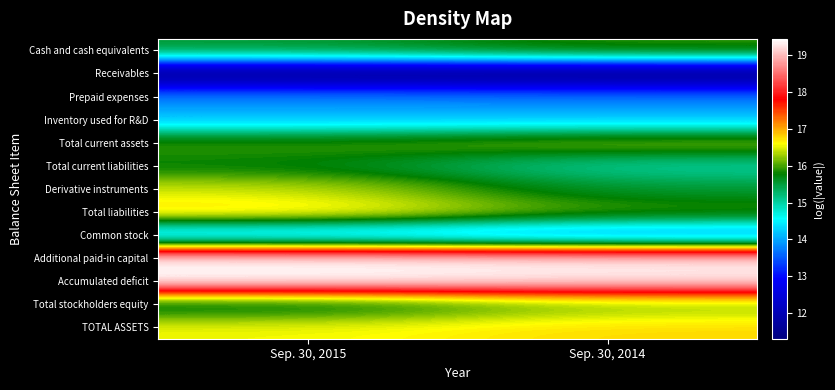

How many categories are shown in the chart?

2